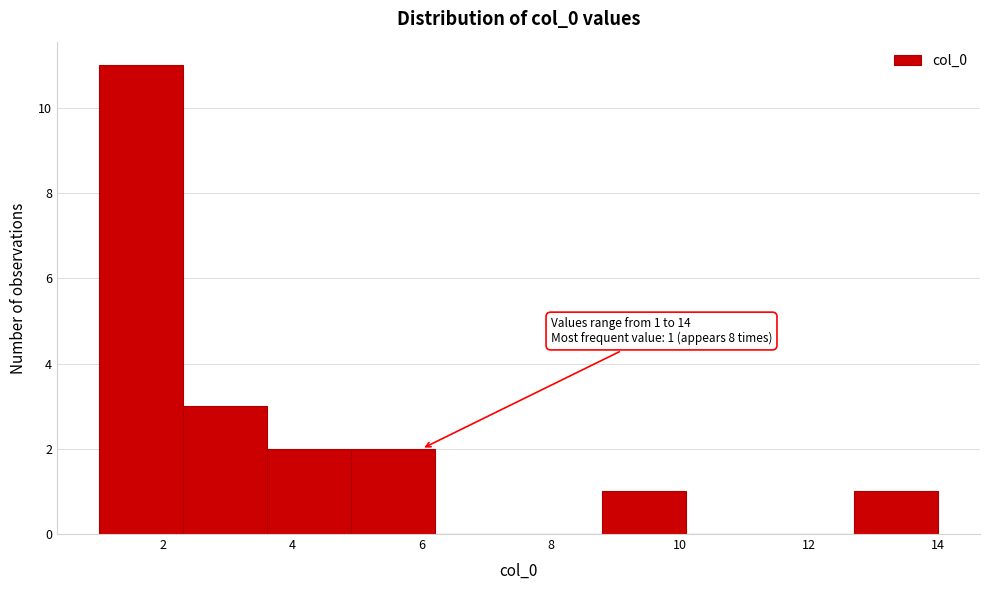

Over which range of the x-axis is the bar tallest?

1.0 to 2.3